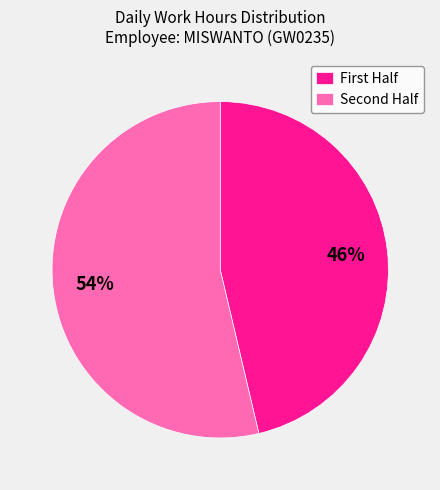

Rank the categories by value from highest to lowest.

Second Half, First Half